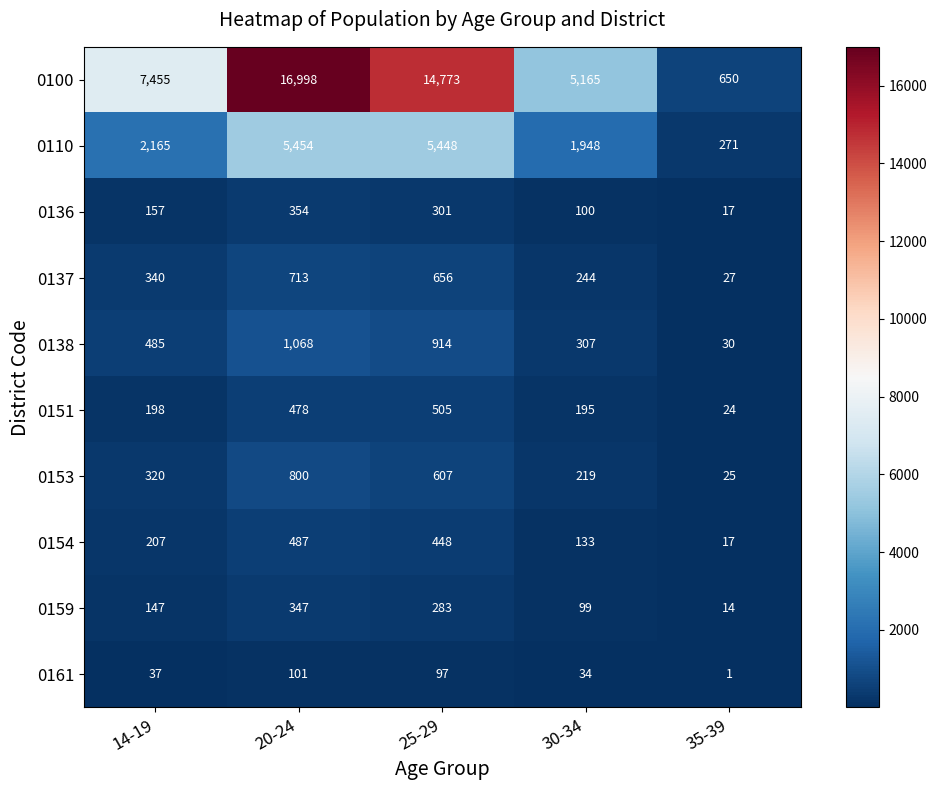

Rank the series by their maximum value, from lowest to highest.

0161, 0159, 0136, 0154, 0151, 0137, 0153, 0138, 0110, 0100